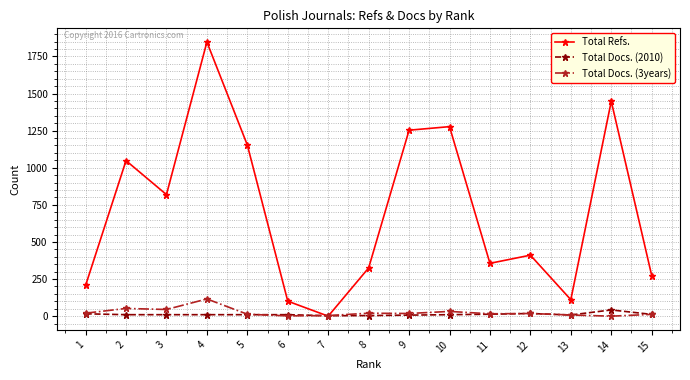

True or false: Total Refs. has more than 1 interior local peaks.

True